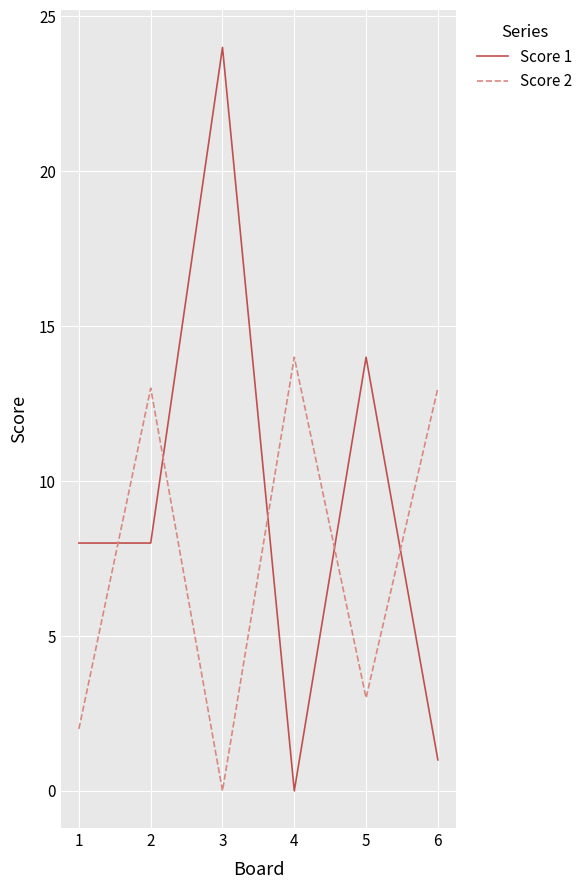

The Score 1 series shows 0 at 5. True or false?

False